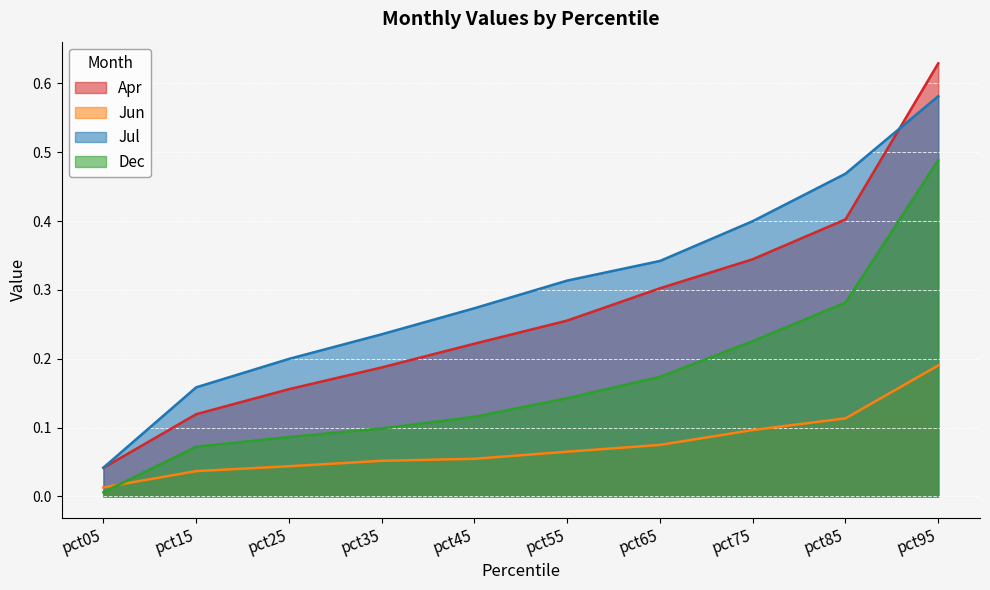

How many intersections are there between Apr and Jul?

1